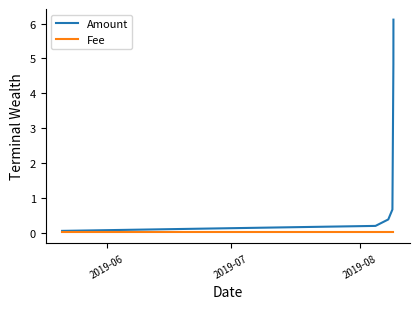

How many lines are shown in the chart?

2